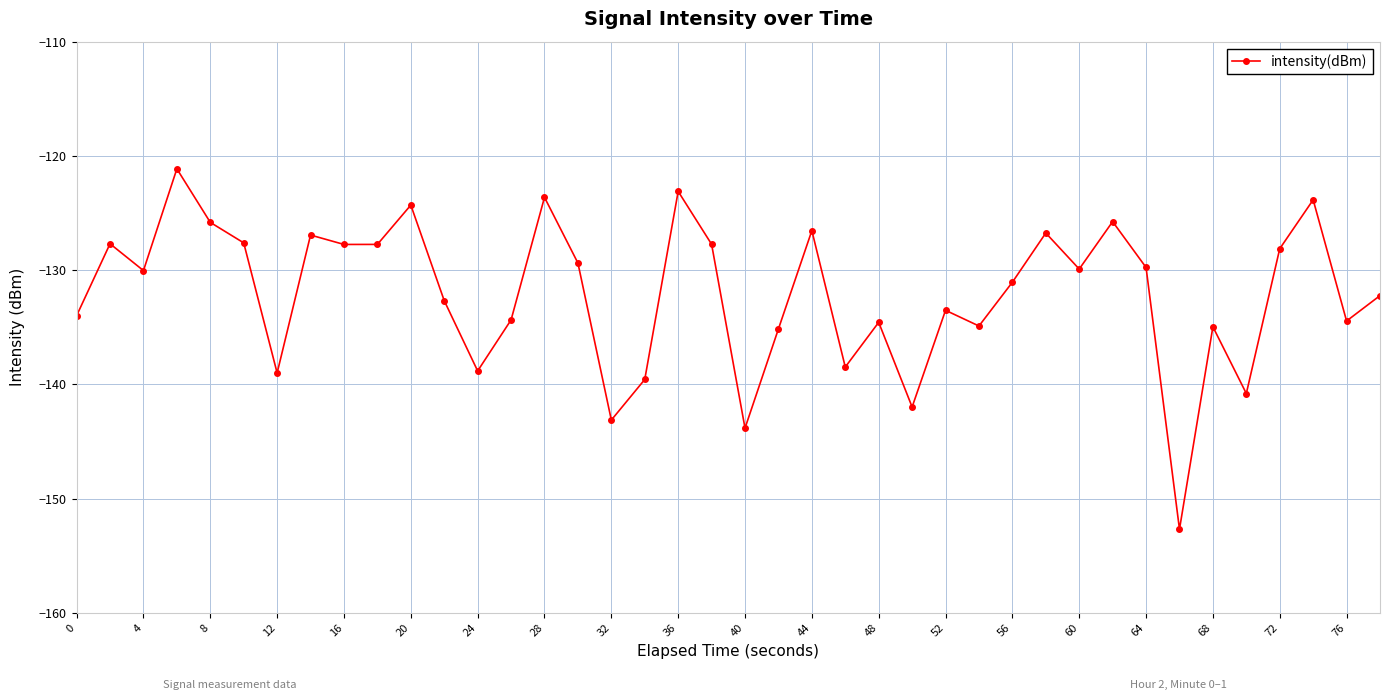

What is the value of the 3rd point from the left?

-130.0